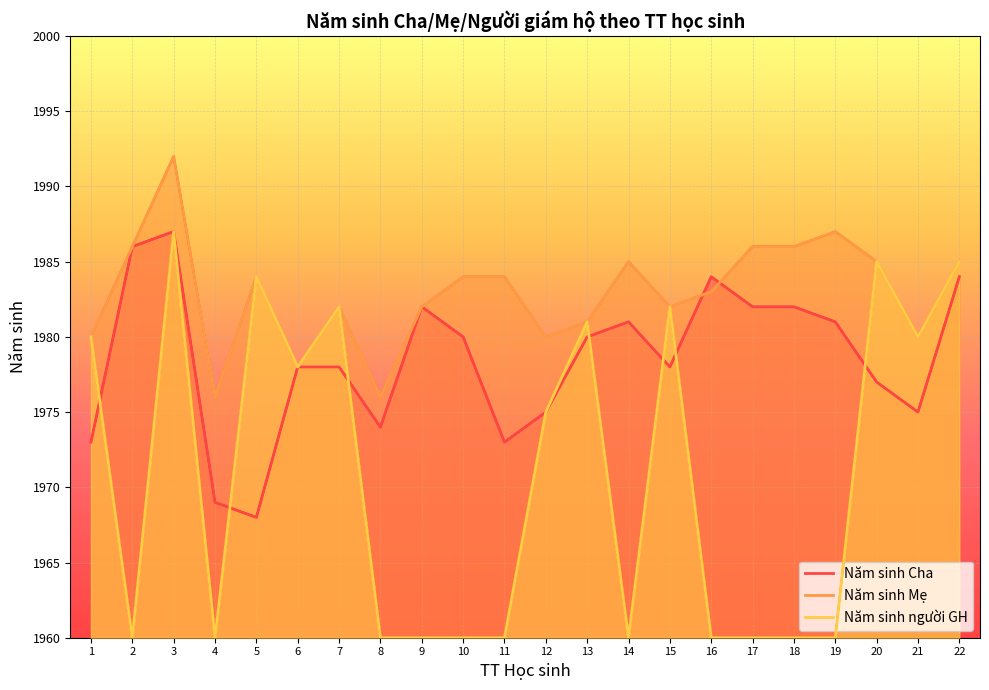

How many values in the Năm sinh Mẹ series are below 1984?

11